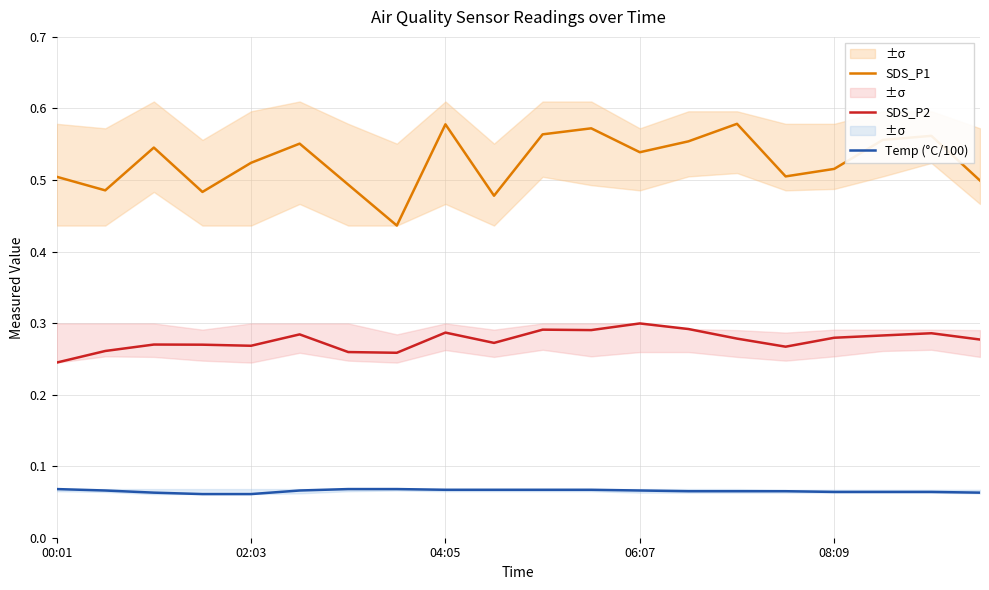

Which series has the largest range (max minus min)?

SDS_P1